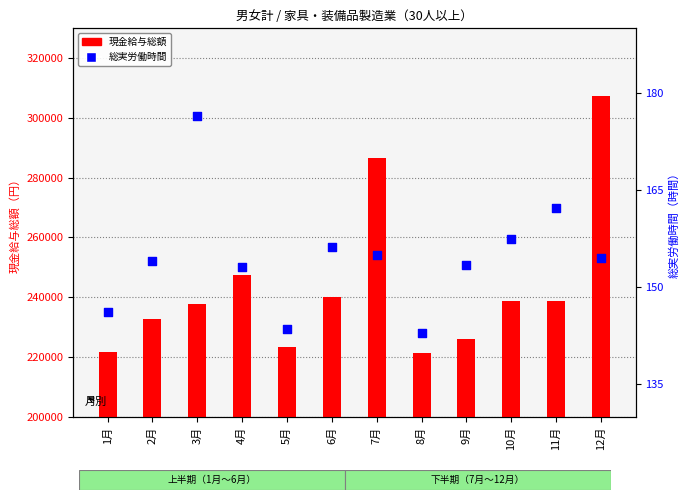

Which series contains the lowest Y value?

総実労働時間